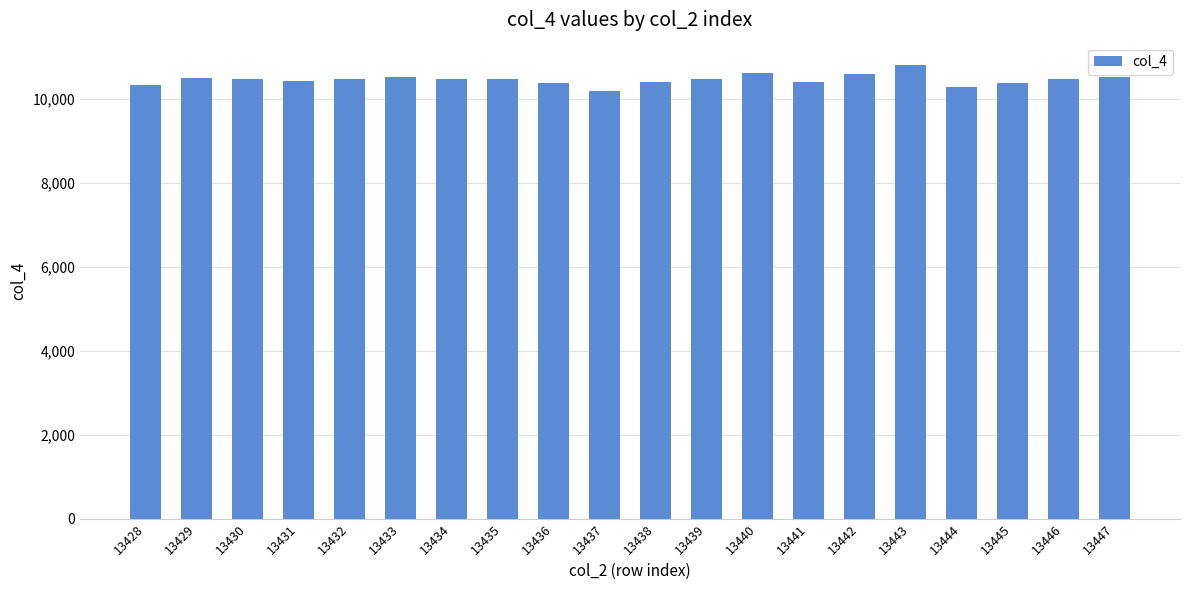

What is the sum of the values at 13444 and 13430?

20778